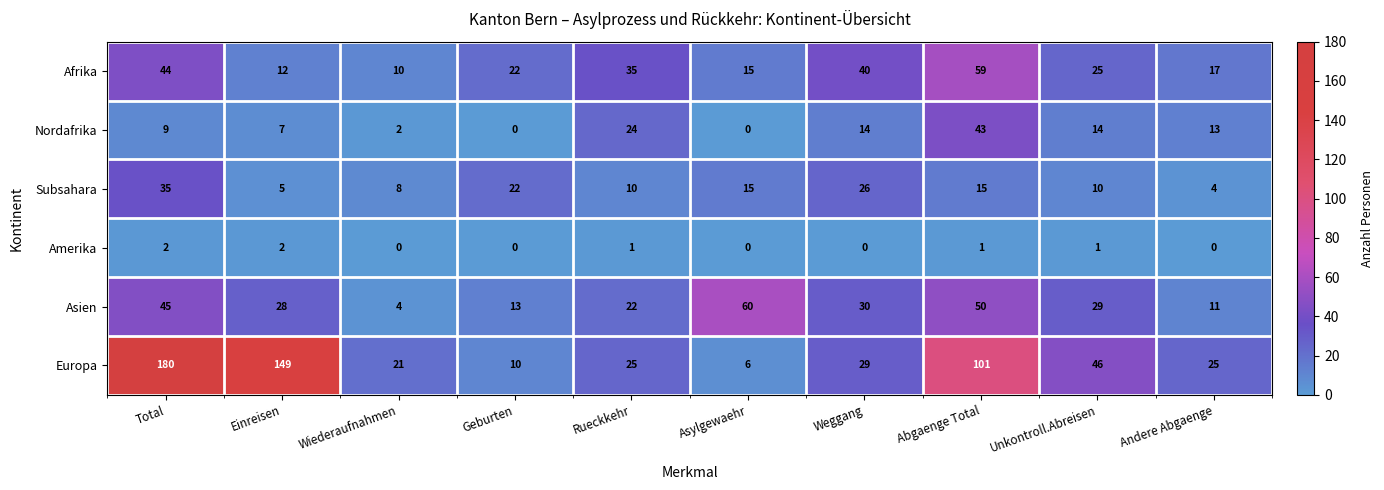

What is the difference between the Asien values at Rueckkehr and Total?

23